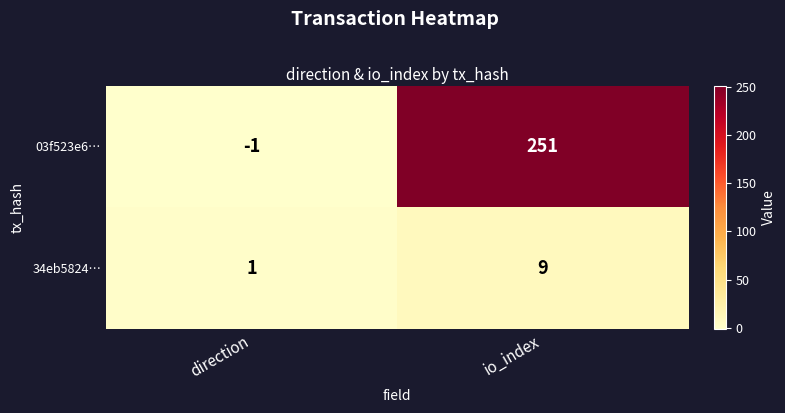

Which label corresponds to the largest value in the chart?

io_index